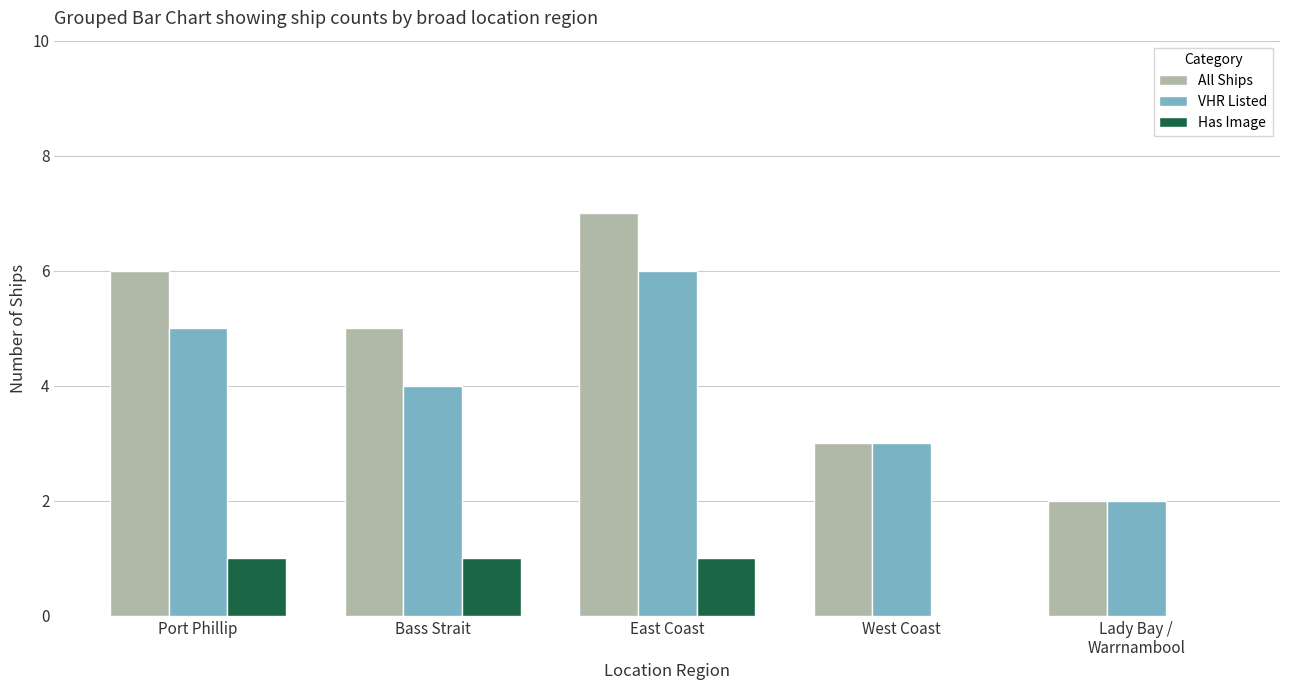

Which series has the largest total across all categories?

All Ships